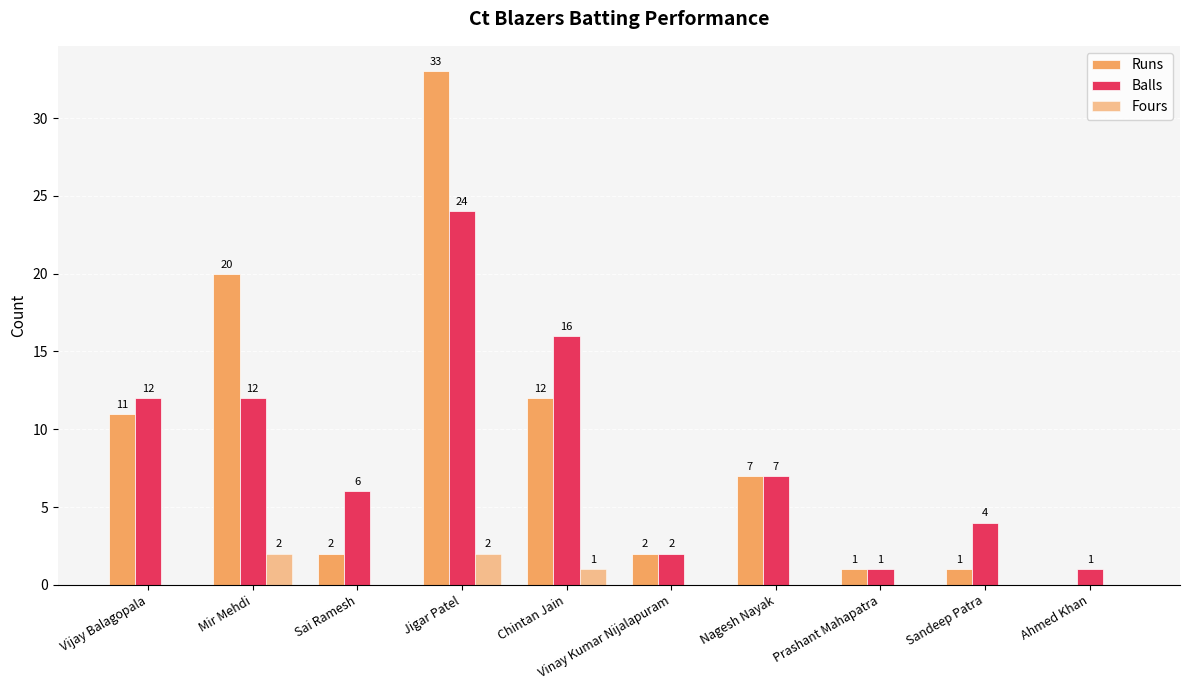

Are the bars grouped side by side (vs. stacked)?

Yes